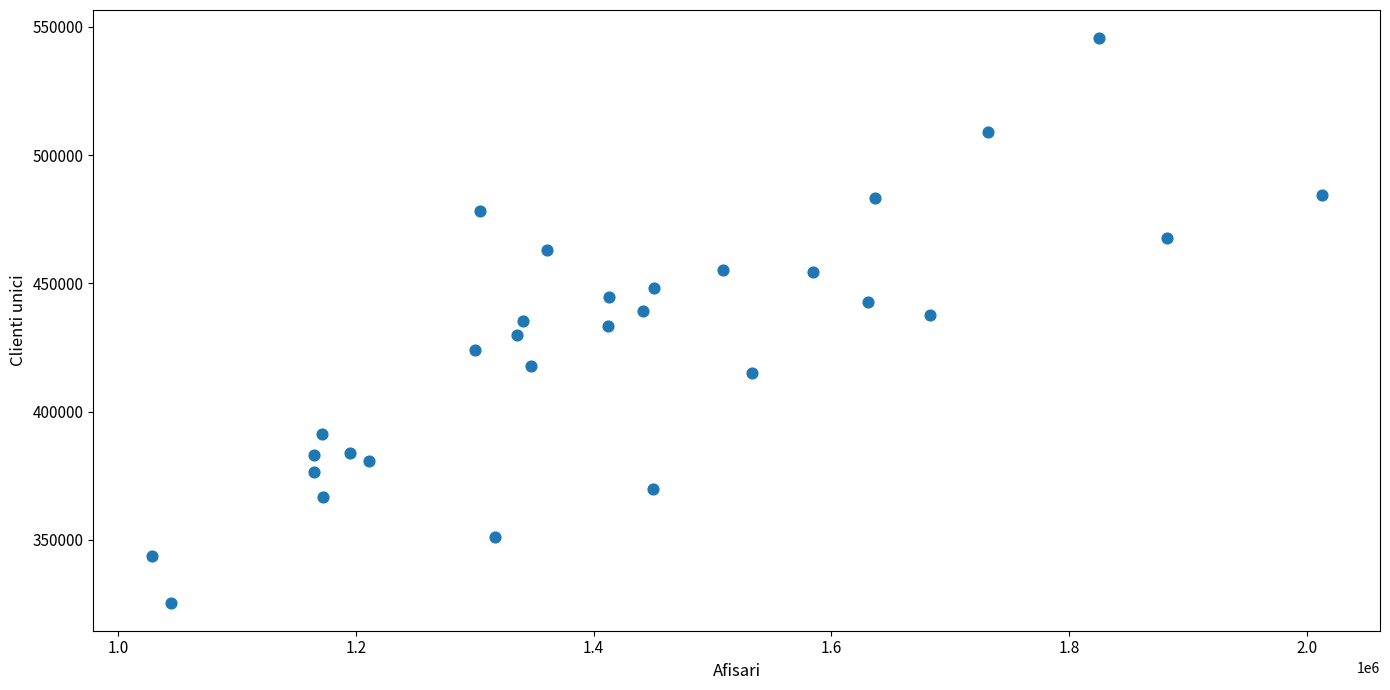

What is the range of Y values (max minus min)?

220108